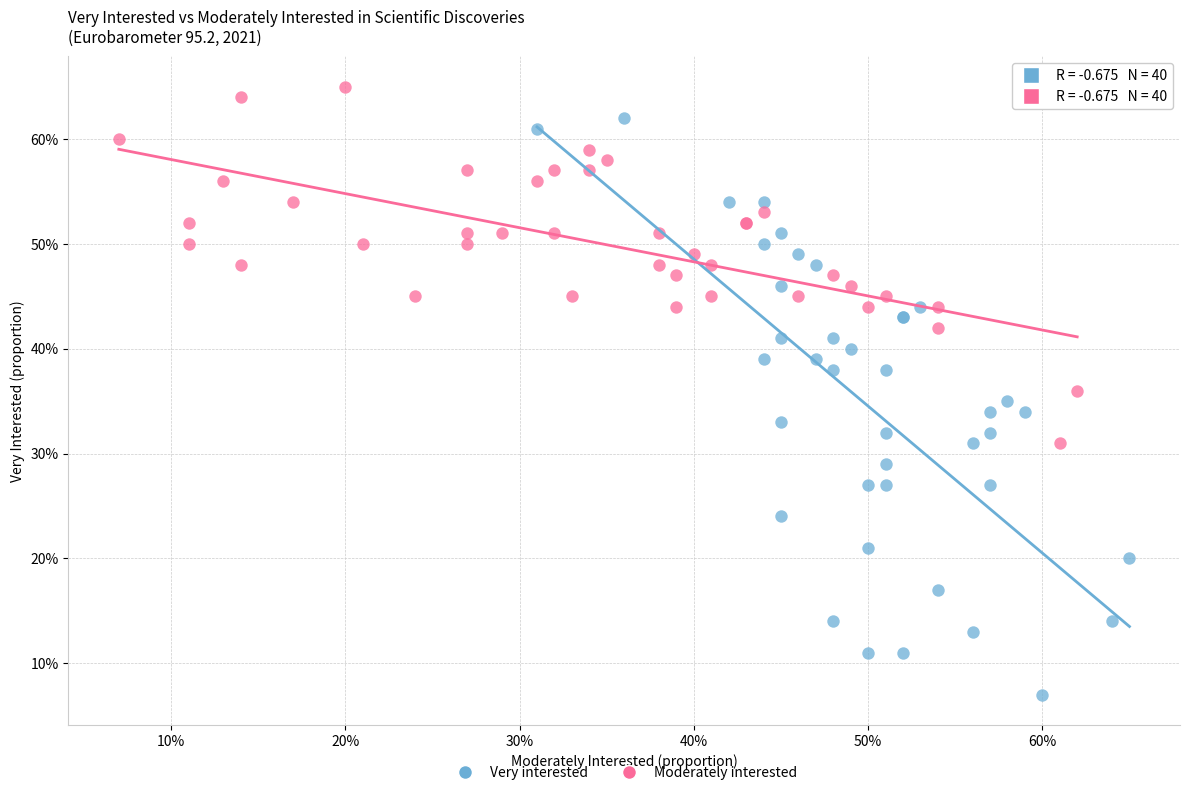

What are all the series names shown in the legend?

Very interested, Moderately interested